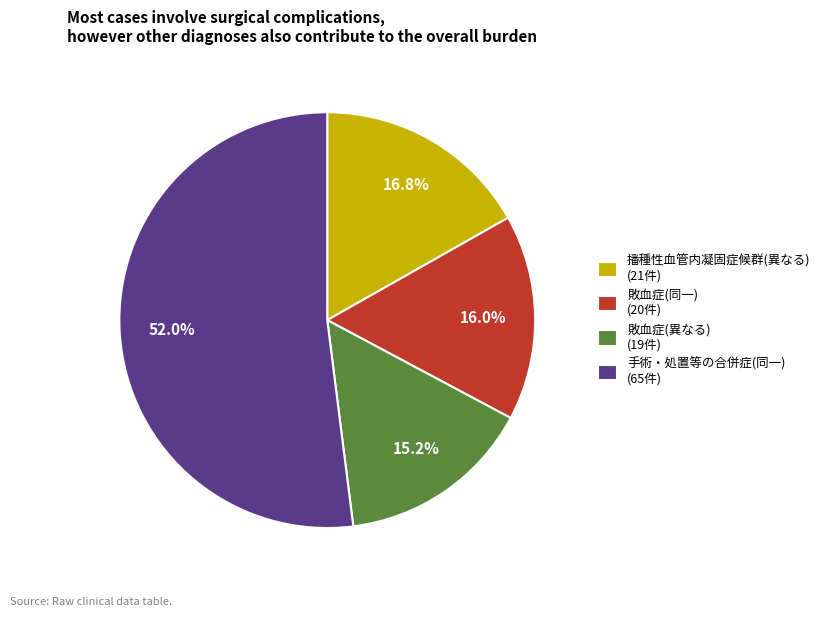

Does any single category account for the majority?

Yes